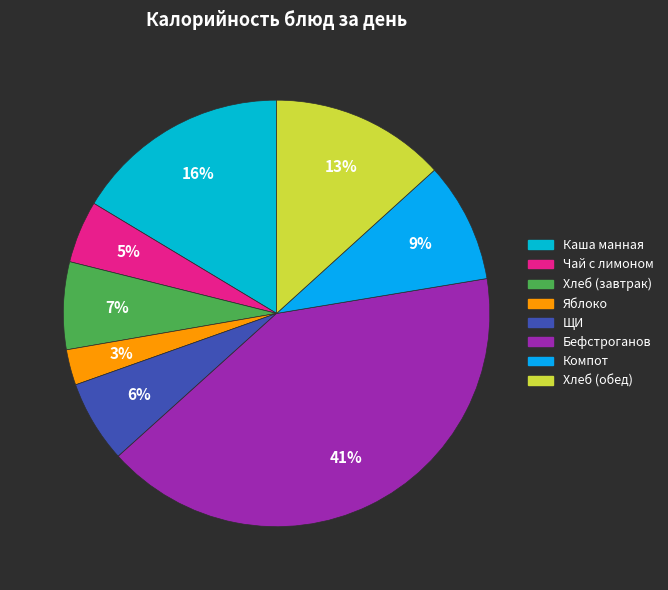

Does any single category account for the majority?

No